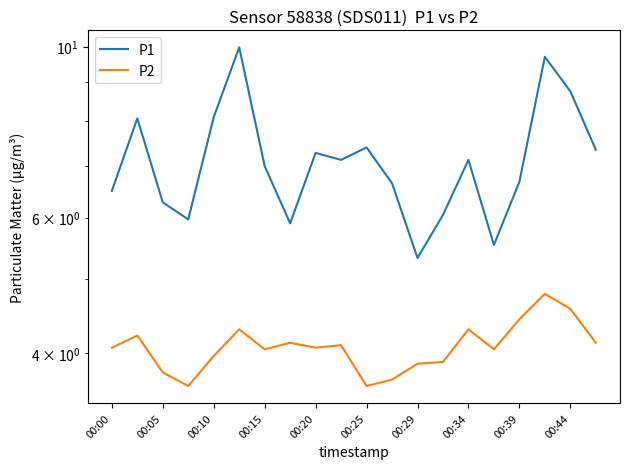

Which category has the highest value in the P2 series?

17